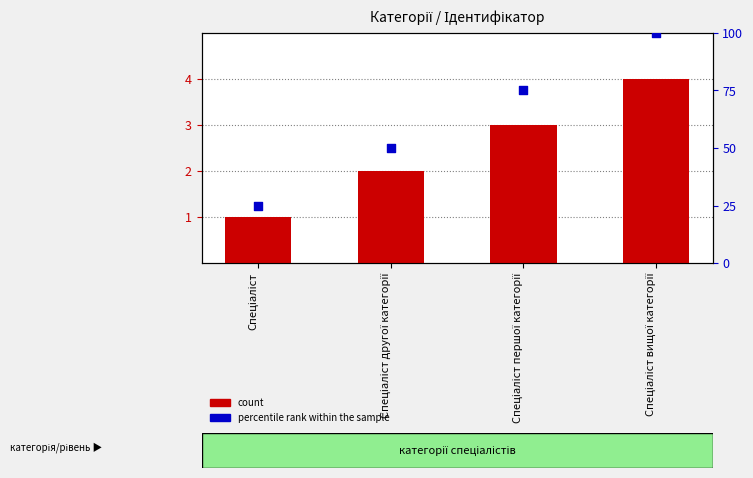

Which series reaches the maximum Y coordinate?

percentile rank within the sample